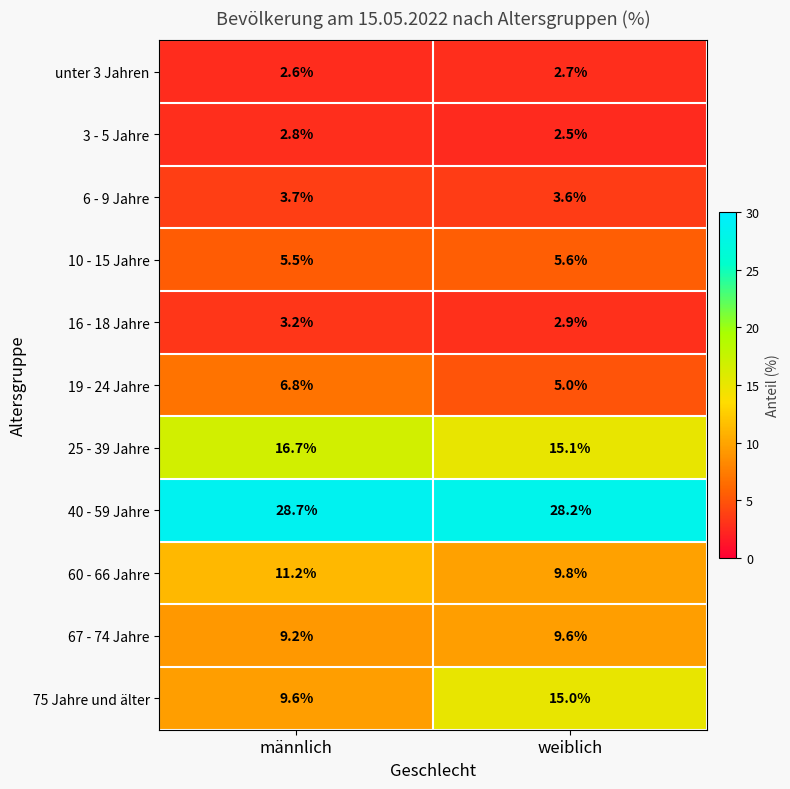

Reading right to left, what are all the values shown in this chart?

unter 3 Jahren: 2.7	2.6
3 - 5 Jahre: 2.5	2.8
6 - 9 Jahre: 3.6	3.7
10 - 15 Jahre: 5.6	5.5
16 - 18 Jahre: 2.9	3.2
19 - 24 Jahre: 5.0	6.8
25 - 39 Jahre: 15.1	16.7
40 - 59 Jahre: 28.2	28.7
60 - 66 Jahre: 9.8	11.2
67 - 74 Jahre: 9.6	9.2
75 Jahre und älter: 15.0	9.6